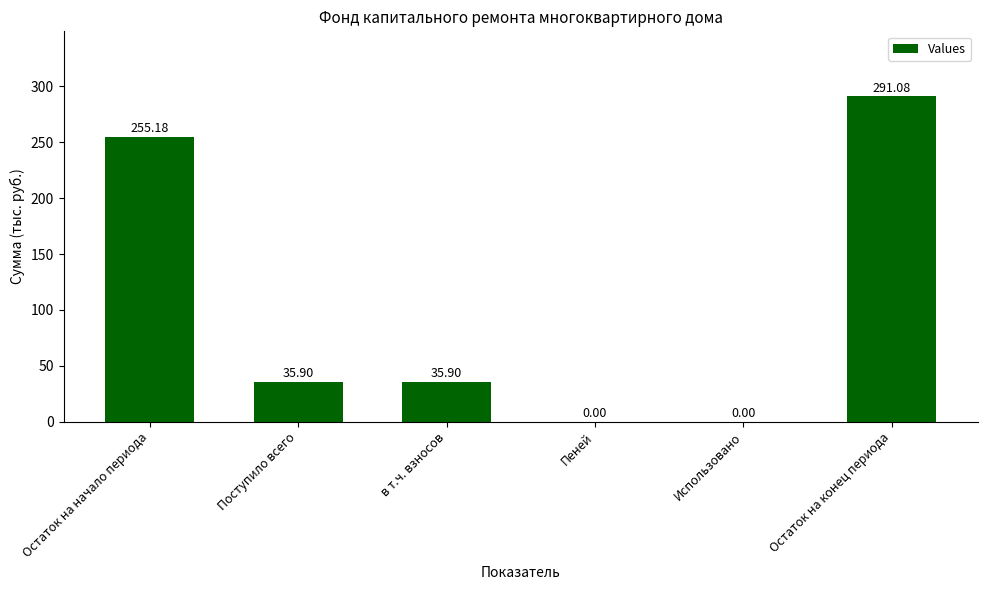

How many data points does each series have?

6